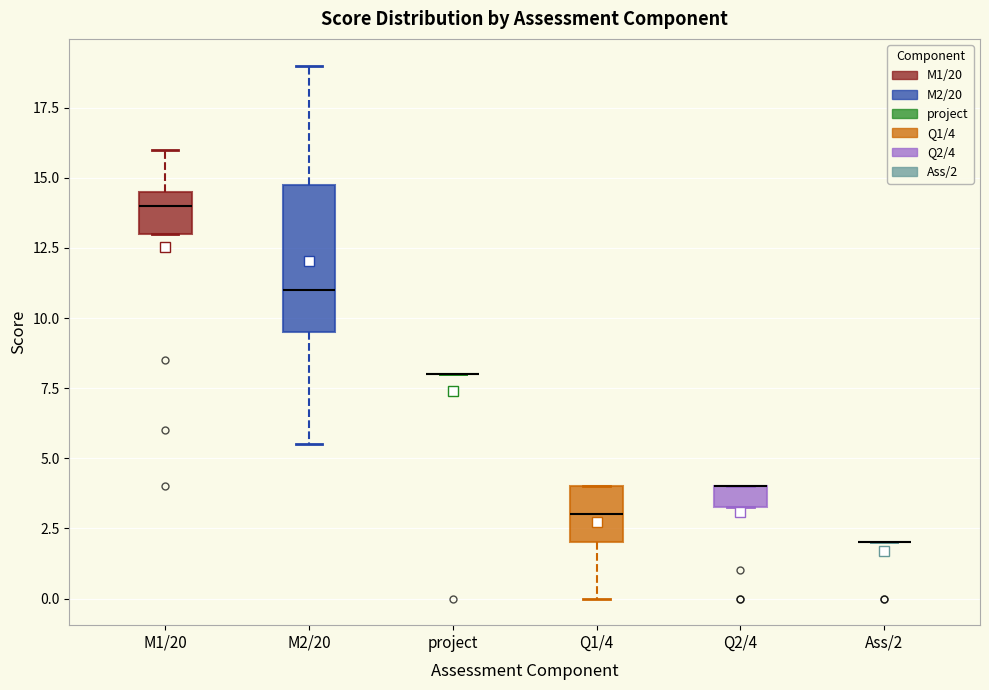

Where does the lower whisker of the box for Q1/4 end on the y-axis? The values are not printed on the chart, so give them approximately, as read against the axis.

0.0